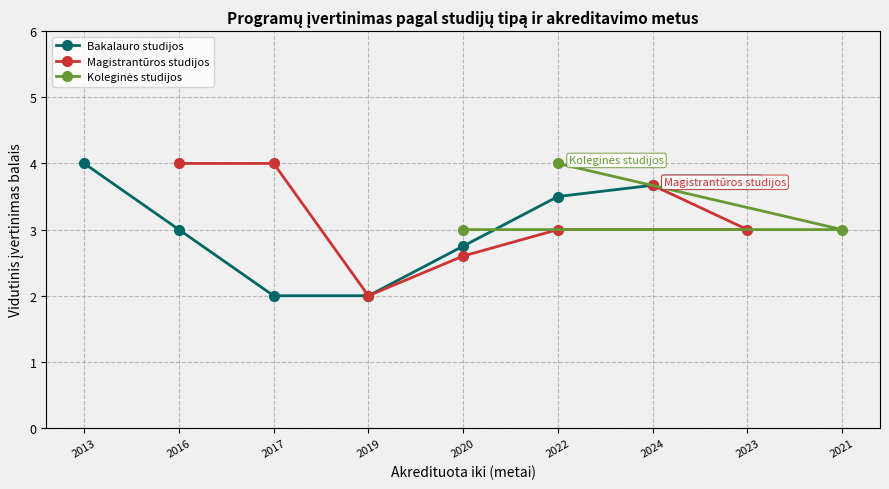

What is the value of the Bakalauro studijos point at the 7th from the left?

3.7